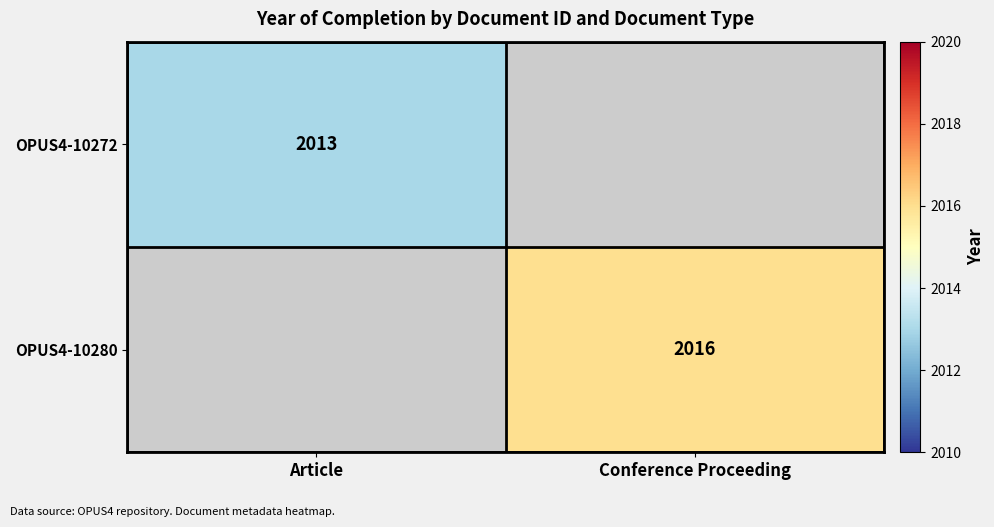

True or false: OPUS4-10280 has a value of 3128 at Conference Proceeding.

False